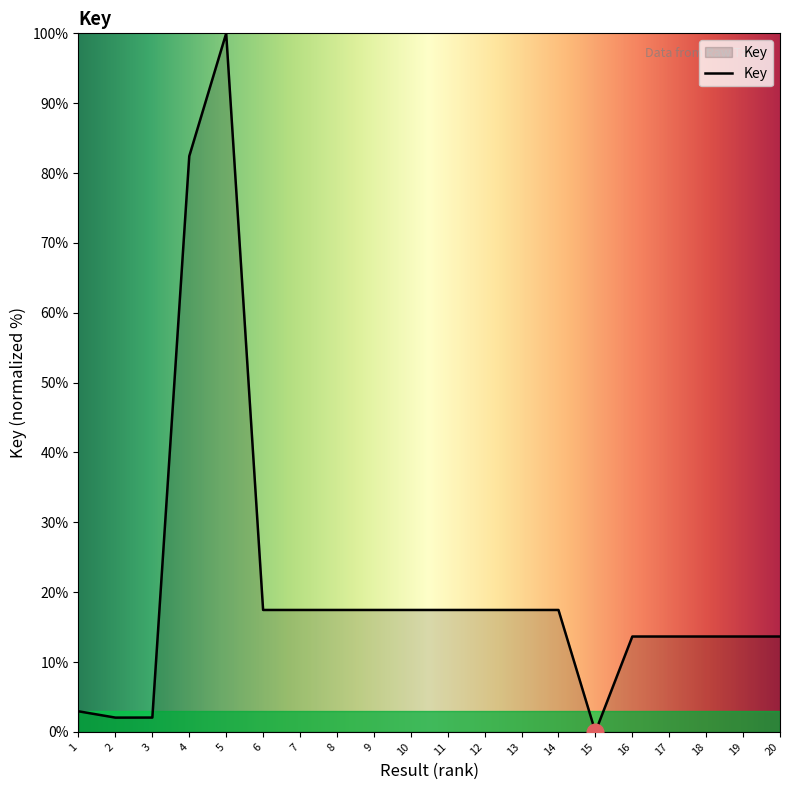

At which category does the data reach its first local peak?

5